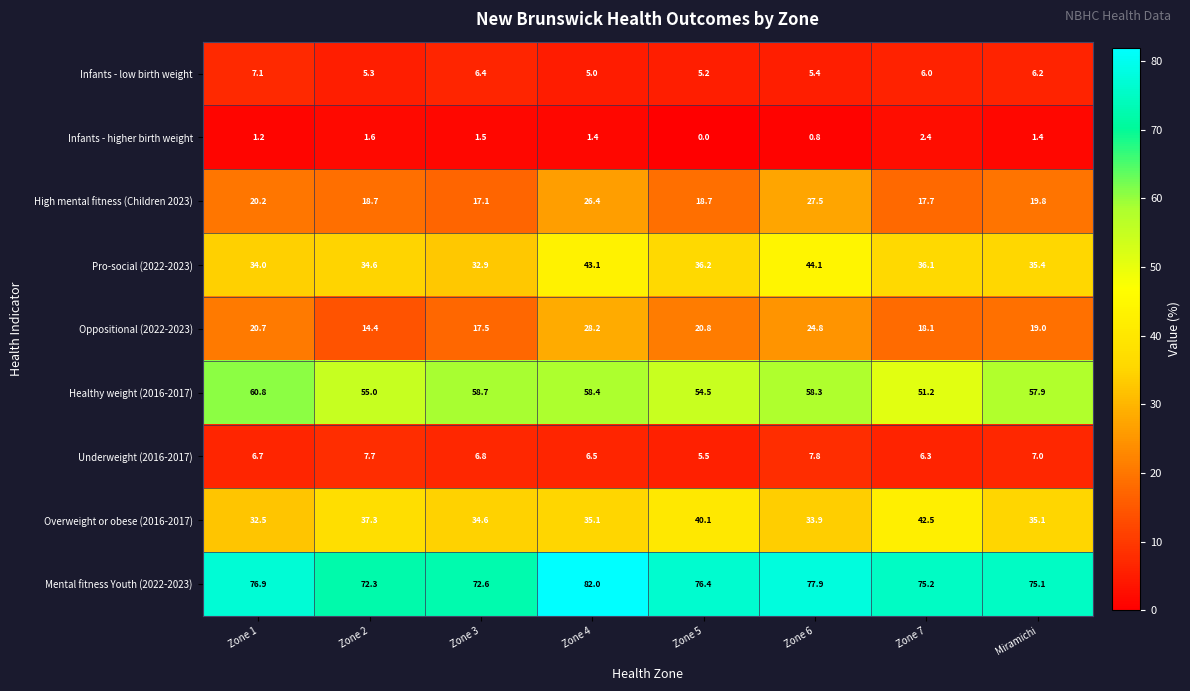

What is the difference between the Oppositional (2022-2023) values at Zone 7 and Zone 3?

0.6